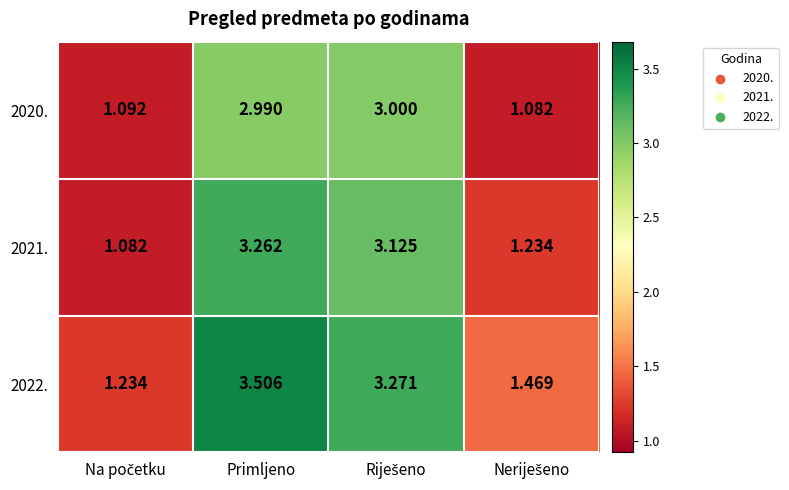

Which series has the widest spread of values?

2022.